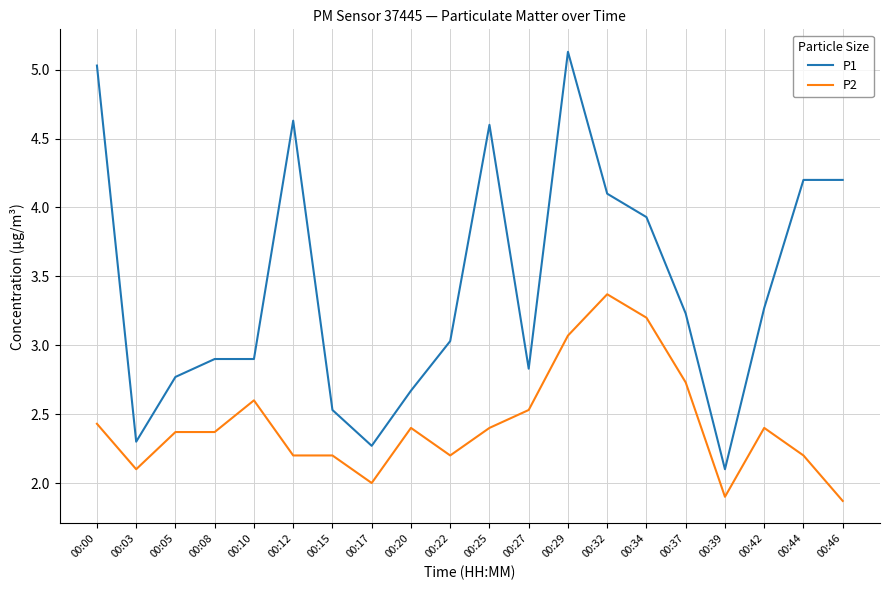

List the series in order of their peak value, lowest first.

P2, P1